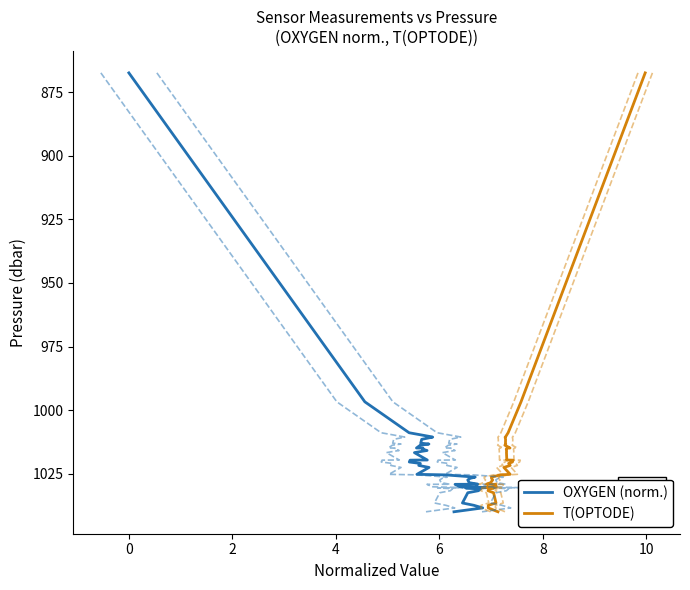

How many lines are shown in the chart?

6